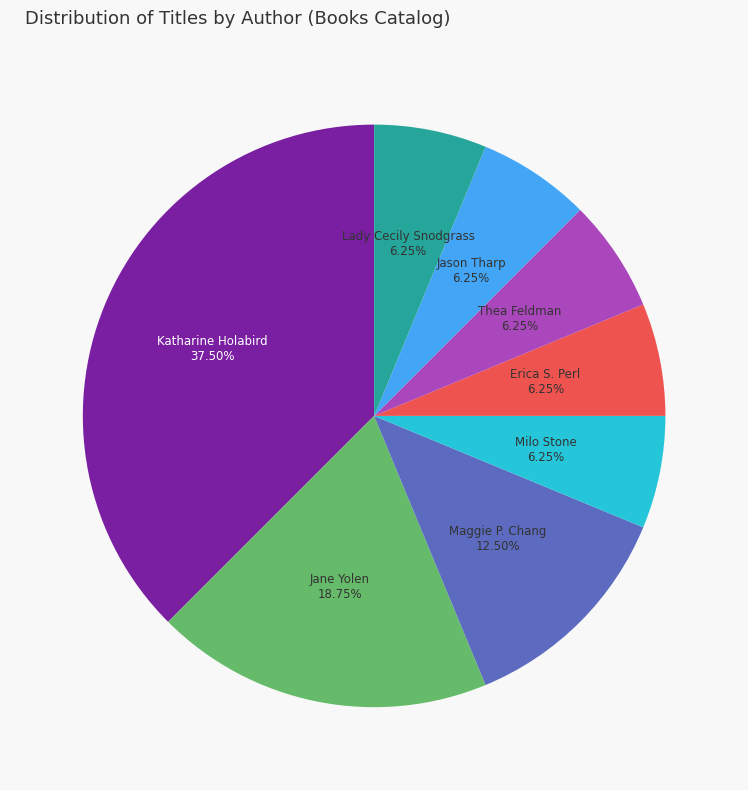

Does any single category account for the majority?

No